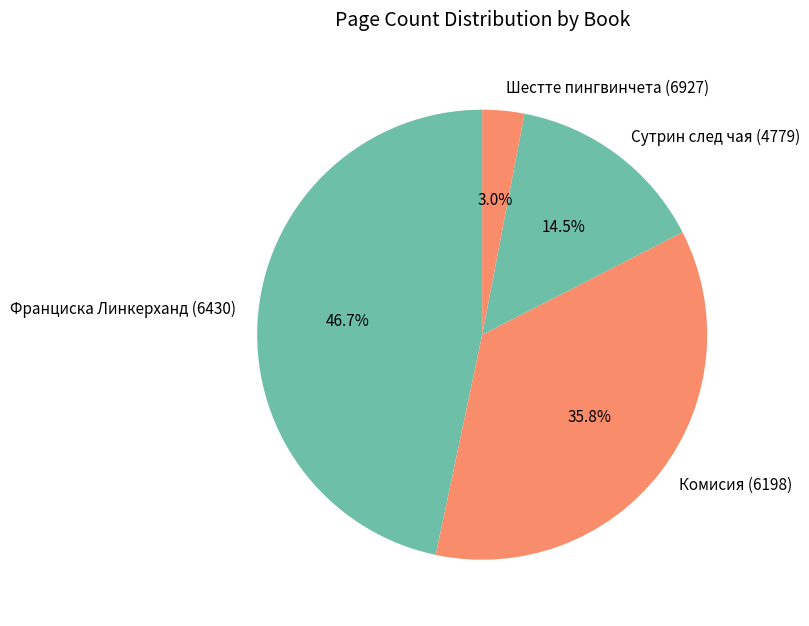

To the nearest percent, what is the average slice percentage?

25%